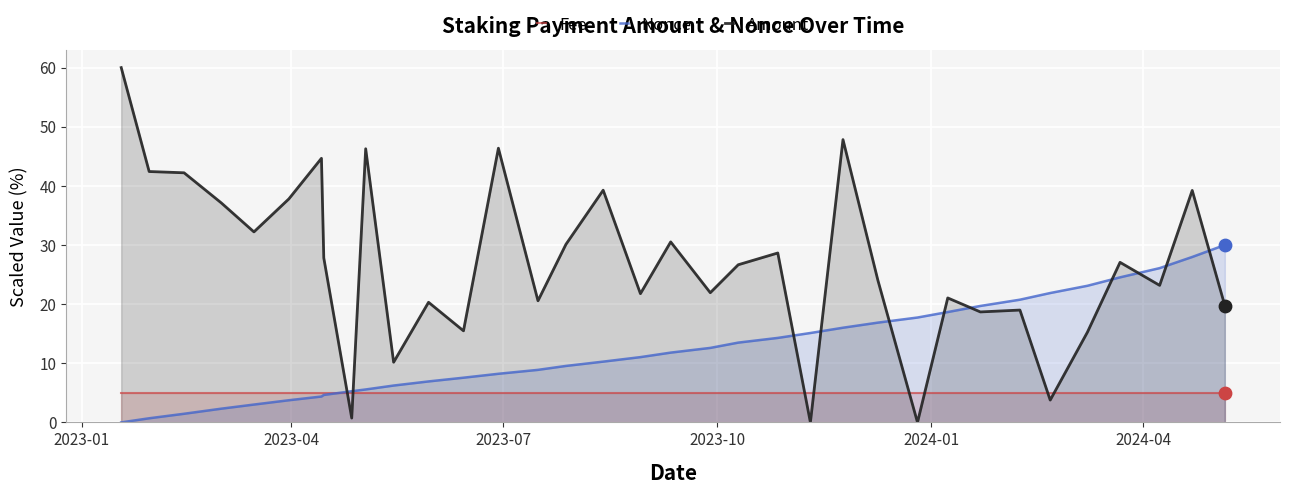

Which series has the largest total across all categories?

Amount